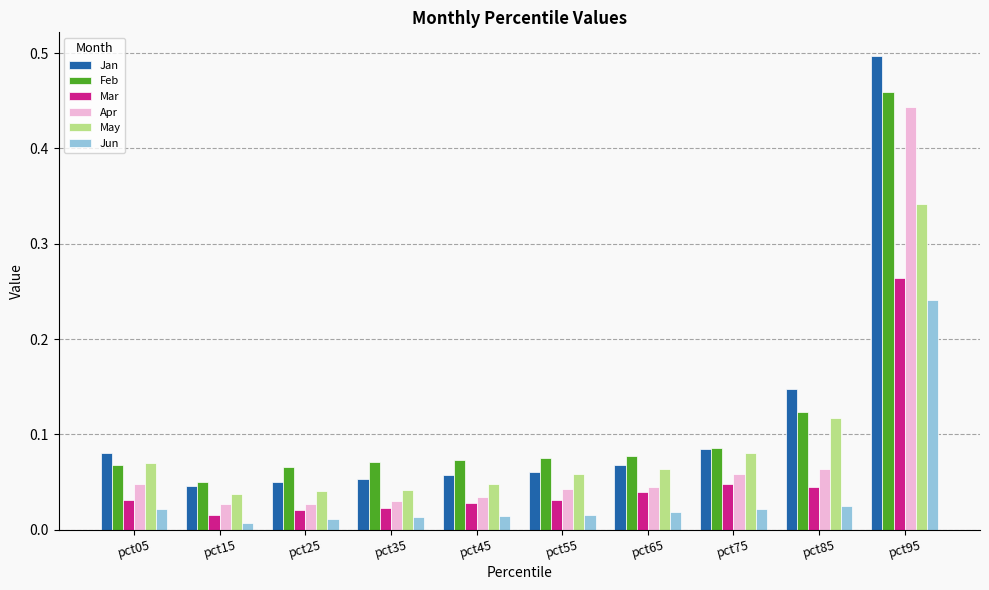

Is the value of Feb at pct55 greater than the value of Apr at pct55?

Yes